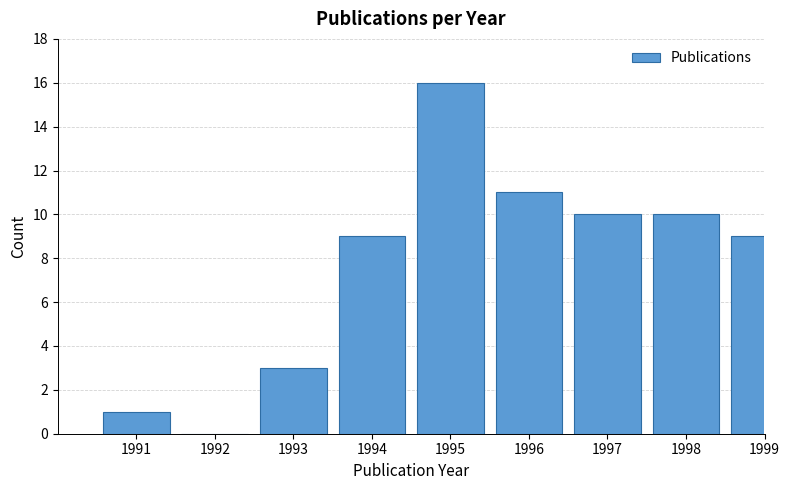

Reading left to right, list all the values displayed in this chart.

1991=1	1992=0	1993=3	1994=9	1995=16	1996=11	1997=10	1998=10	1999=9